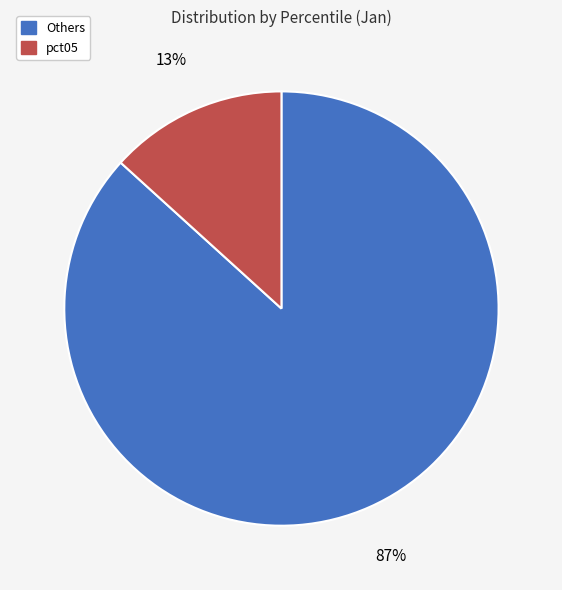

Is there any slice that represents more than half of the pie?

Yes